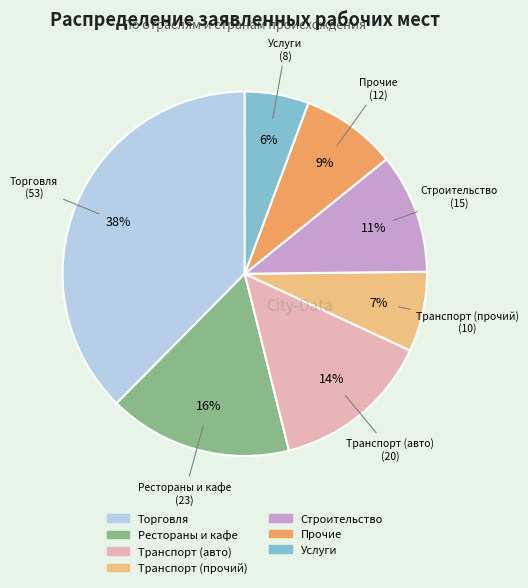

Is there a majority slice in this chart?

No